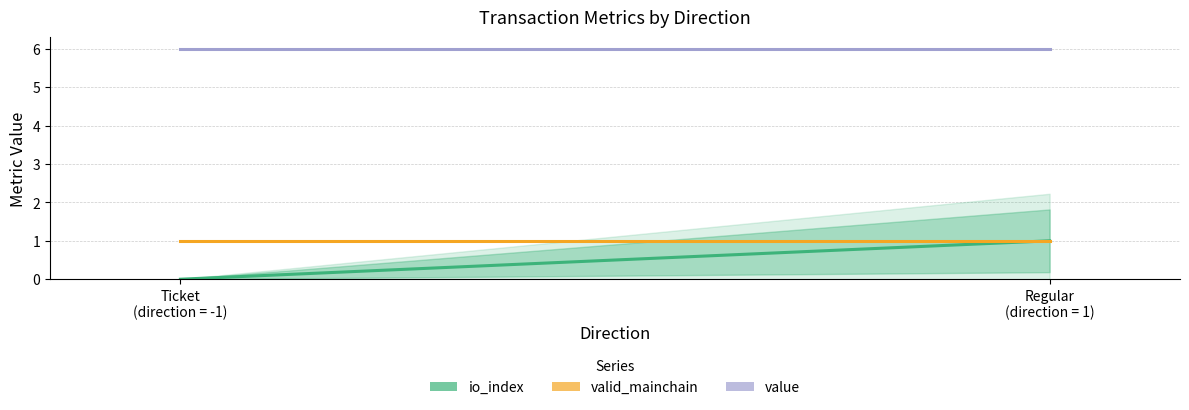

Which series has the largest total across all categories?

value